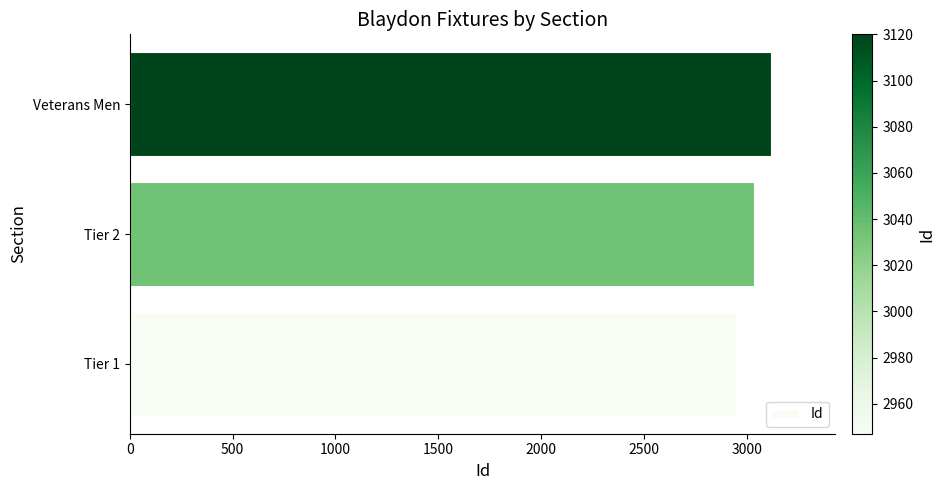

Reading bottom to top, extract all data points from this chart.

2947	3035	3120